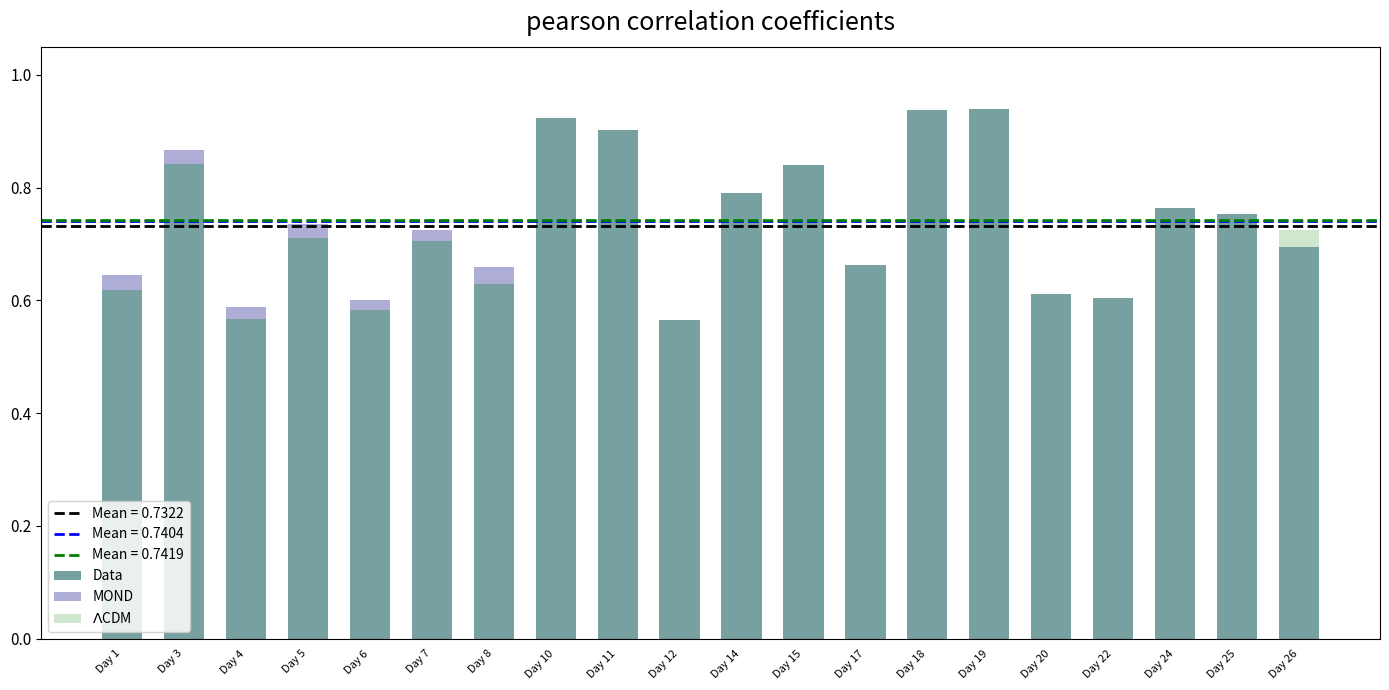

True or false: Data has a value of 1.1 at Day 8.

False